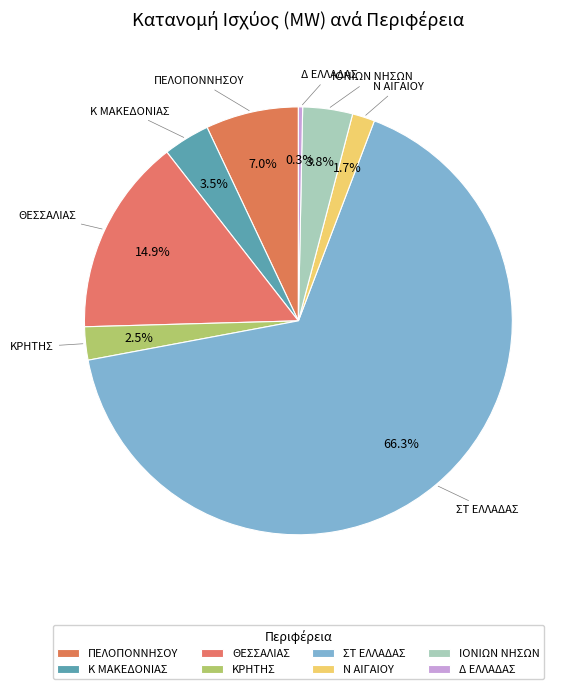

How many slices are in this pie chart?

8